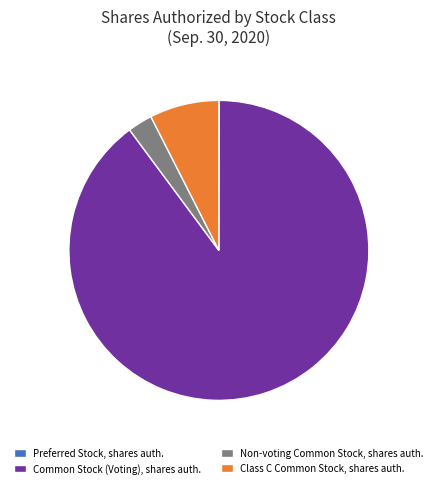

Approximately how many times larger is the value at Common Stock (Voting), shares auth. compared to Class C Common Stock, shares auth.?

12.0